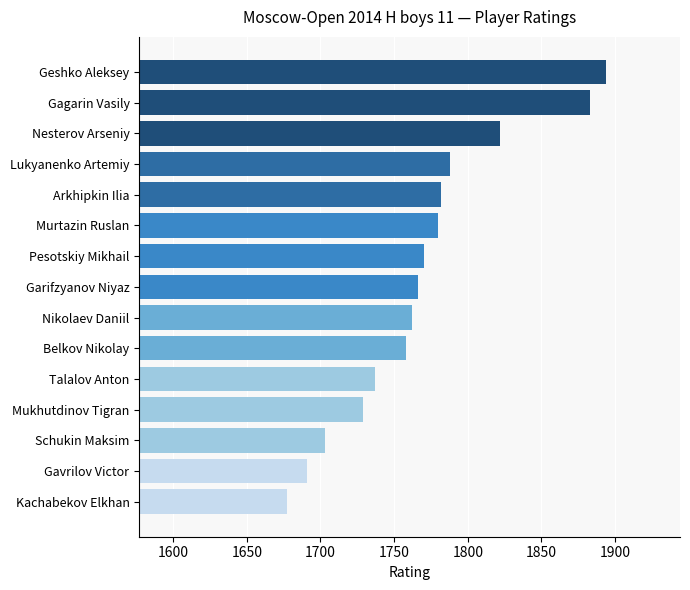

What is the sum of all values?

26542